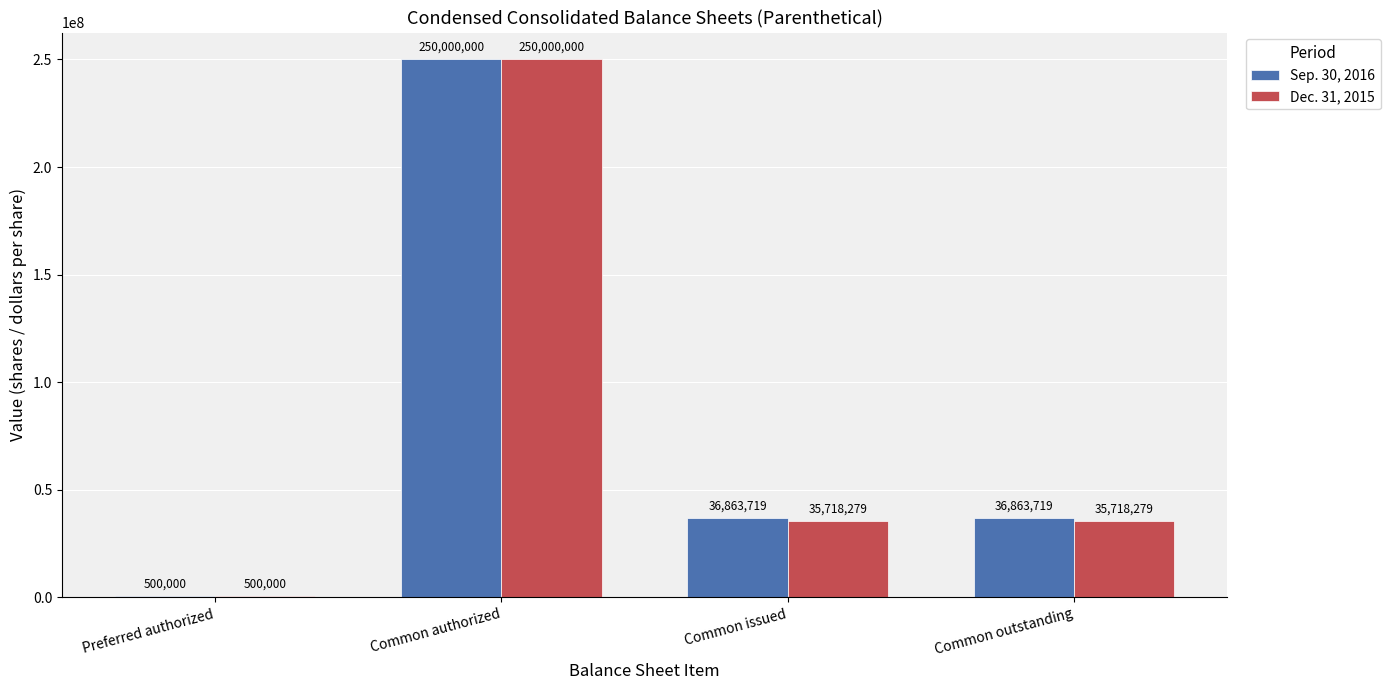

Which series changed the most between Common authorized and Common outstanding?

Dec. 31, 2015